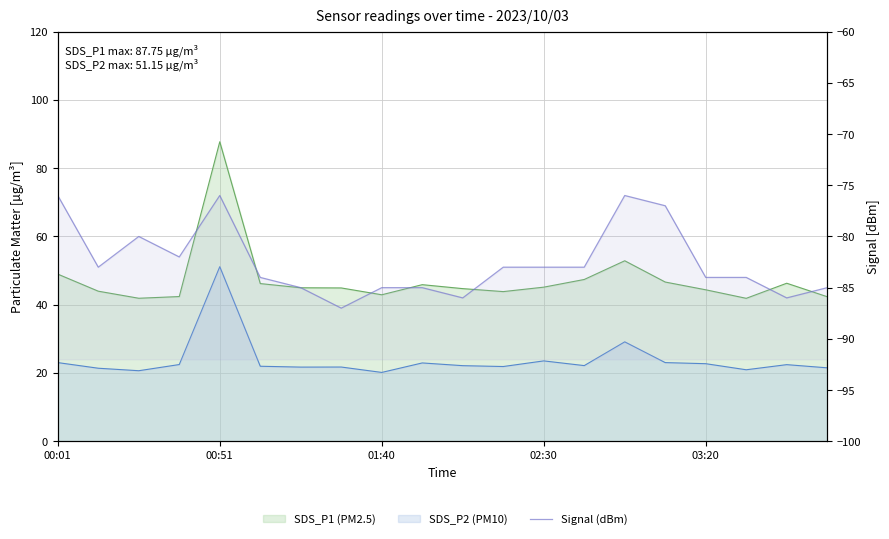

Reading left to right, what are all the values shown in this chart?

-76	-83	-80	-82	-76	-84	-85	-87	-85	-85	-86	-83	-83	-83	-76	-77	-84	-84	-86	-85